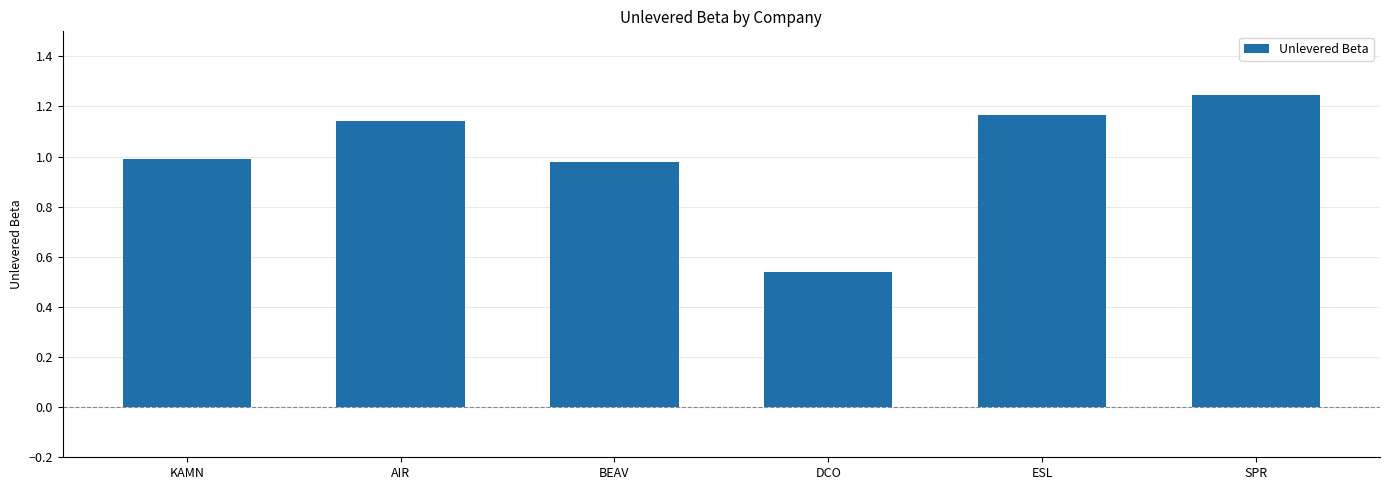

Rank the categories by value from lowest to highest.

DCO, BEAV, KAMN, AIR, ESL, SPR